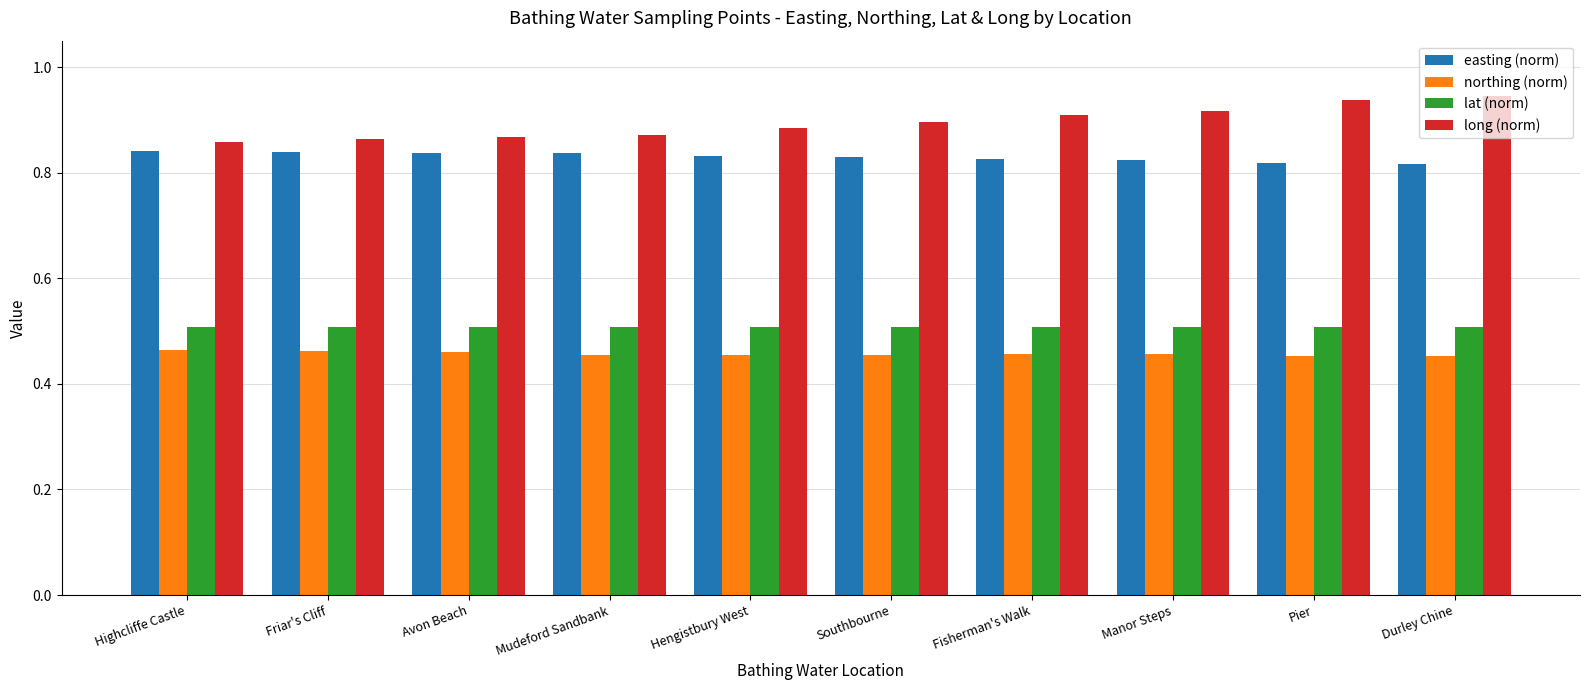

Which series has the largest range (max minus min)?

long (norm)